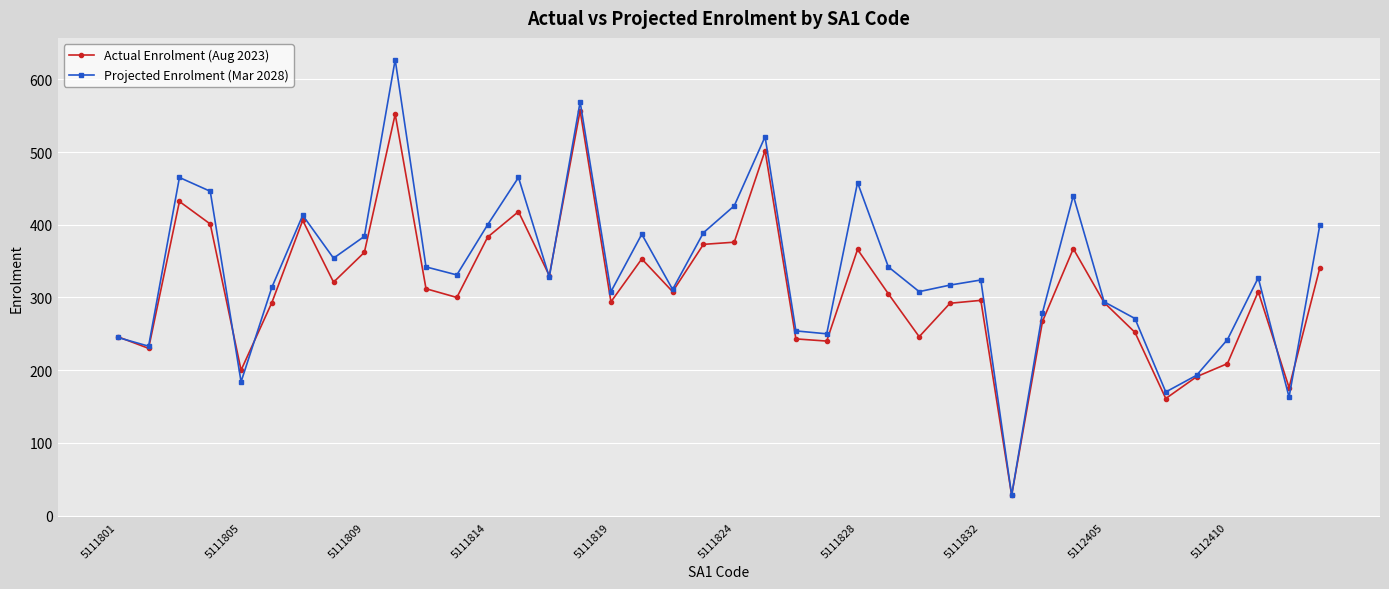

Which series has the largest range (max minus min)?

Projected Enrolment (Mar 2028)